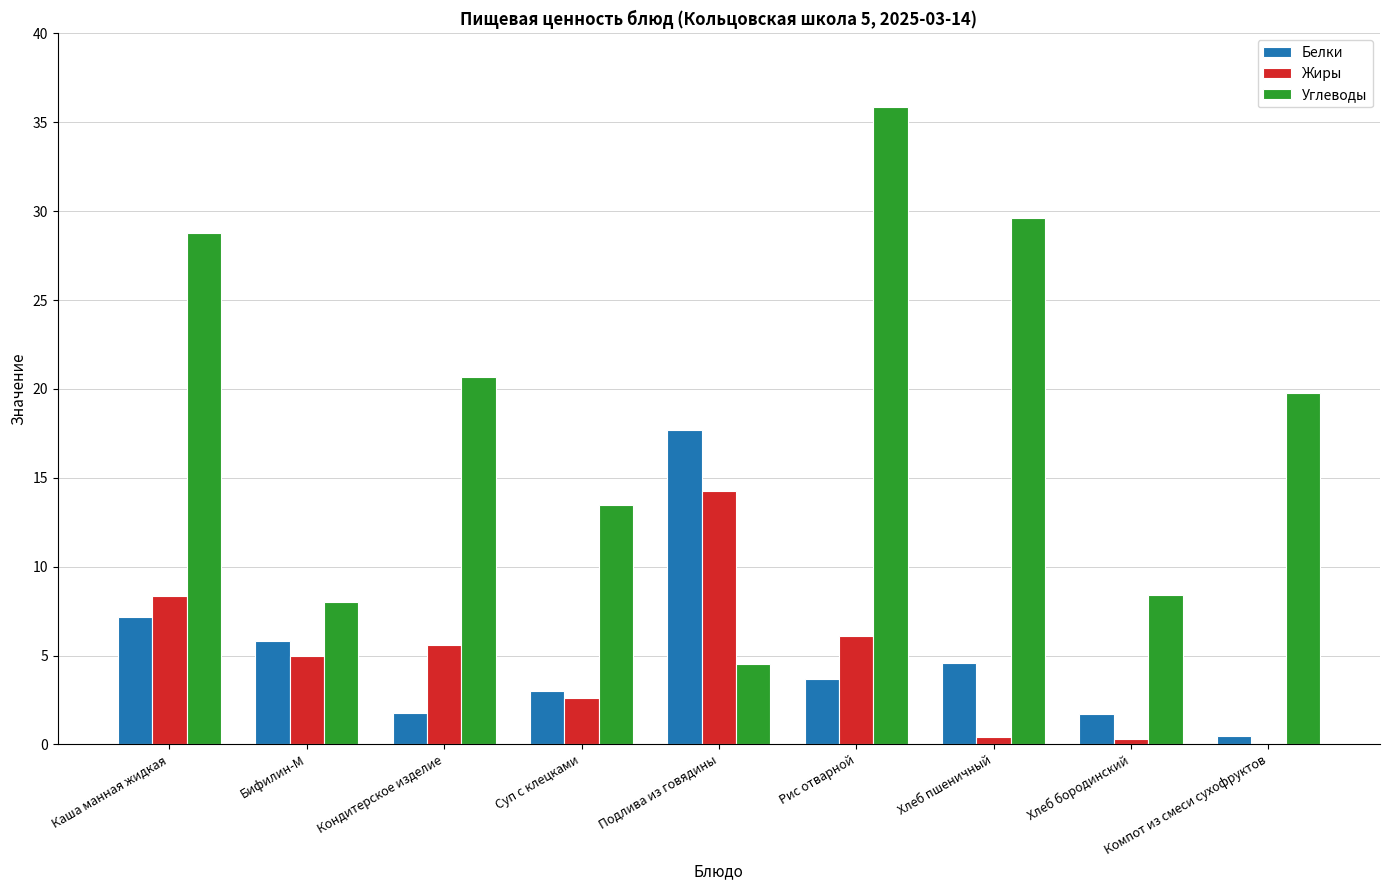

Which series has the largest total across all categories?

Углеводы